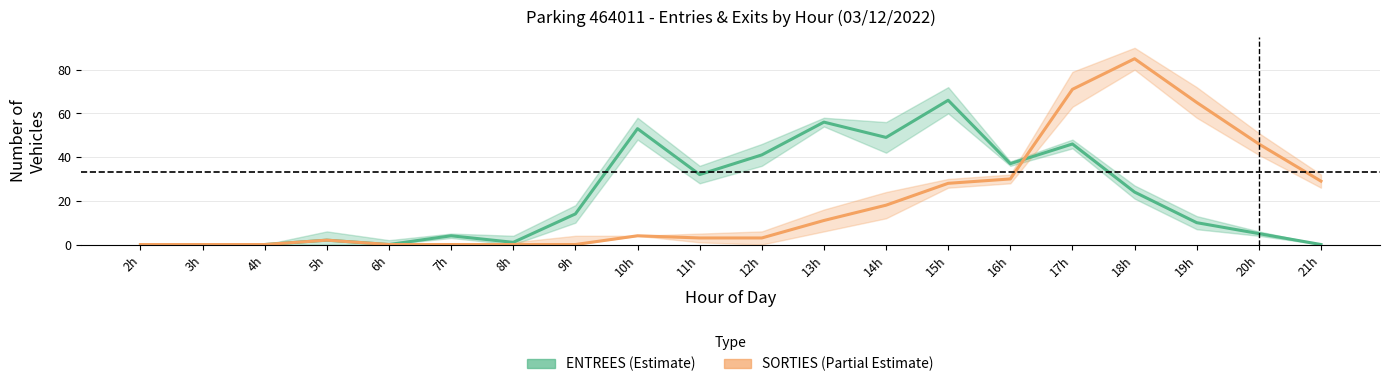

How many lines are shown in the chart?

2